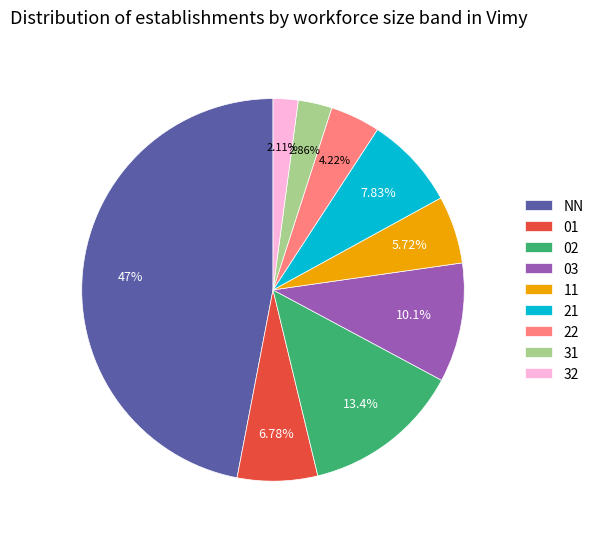

Approximately how many times larger is the value at 22 compared to 31?

1.5